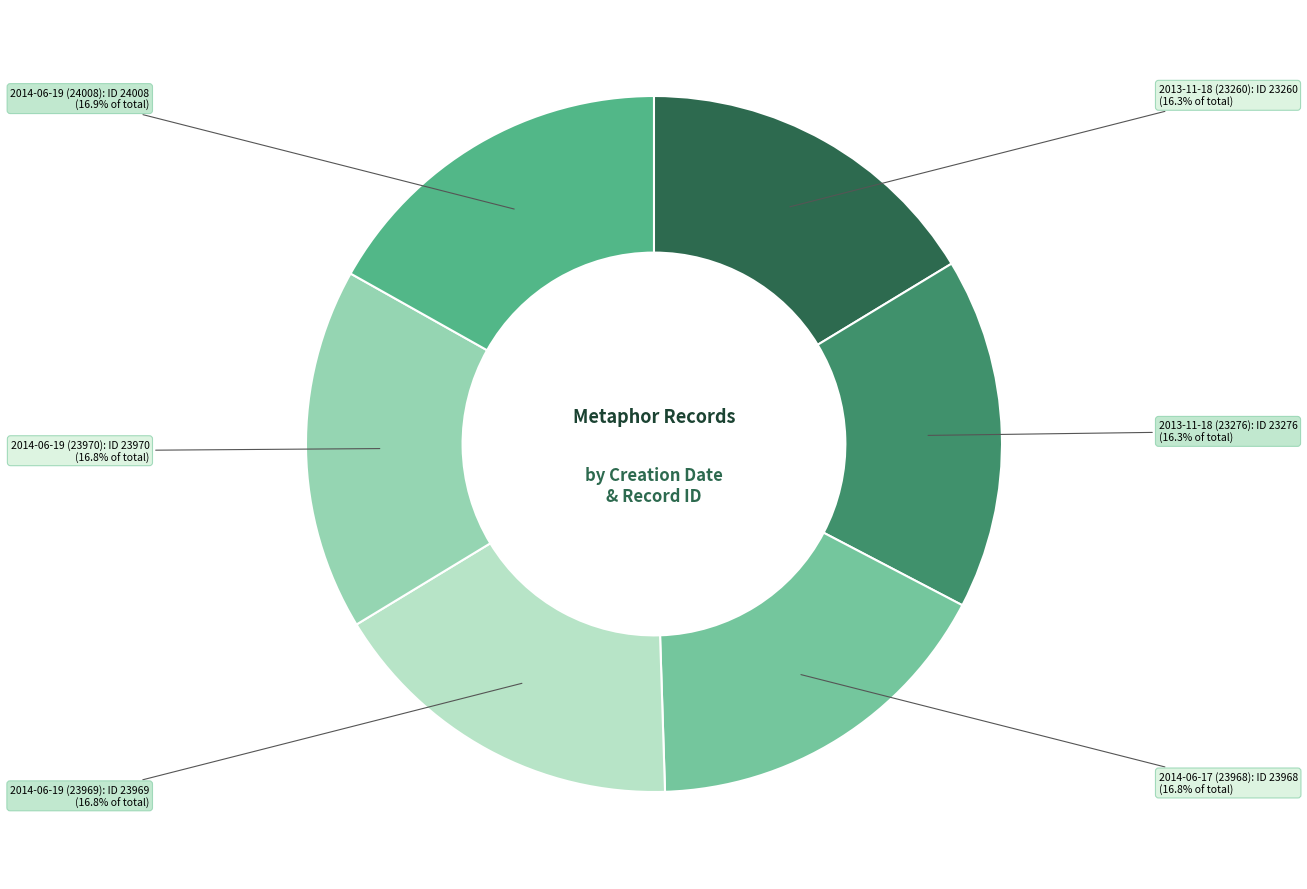

Is there a majority slice in this chart?

No